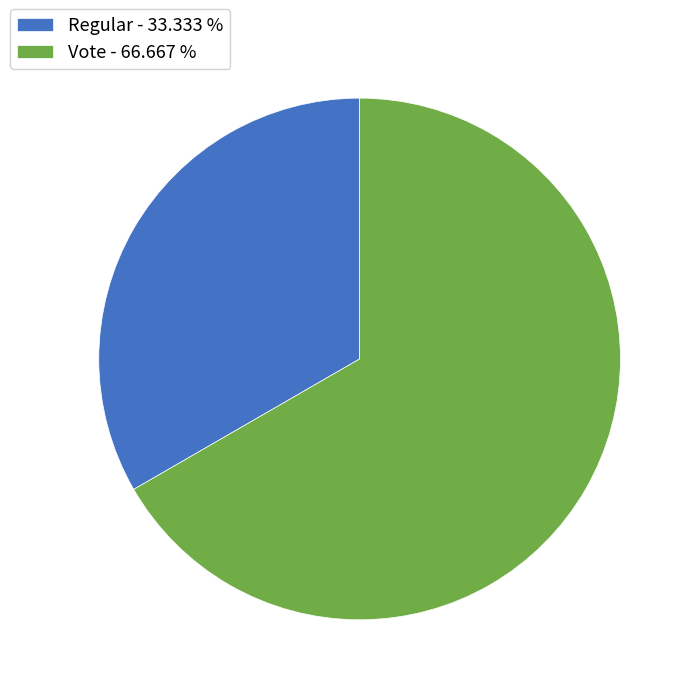

How many slices are in this pie chart?

2